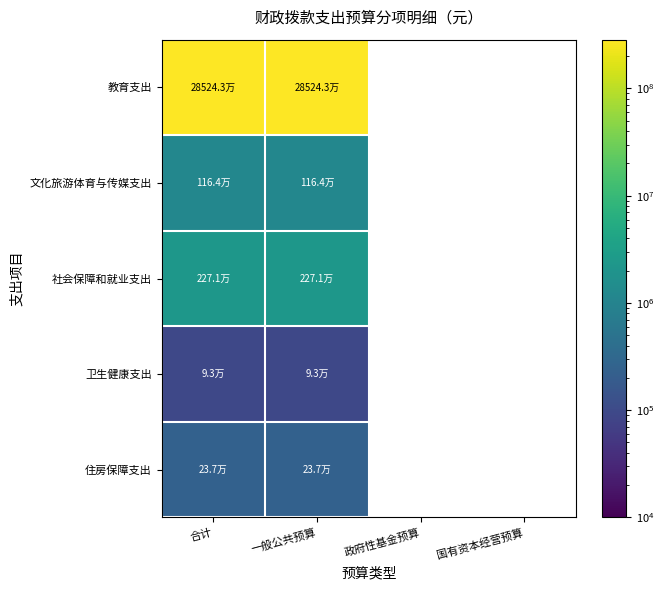

At which category is the sum across all series the highest?

合计